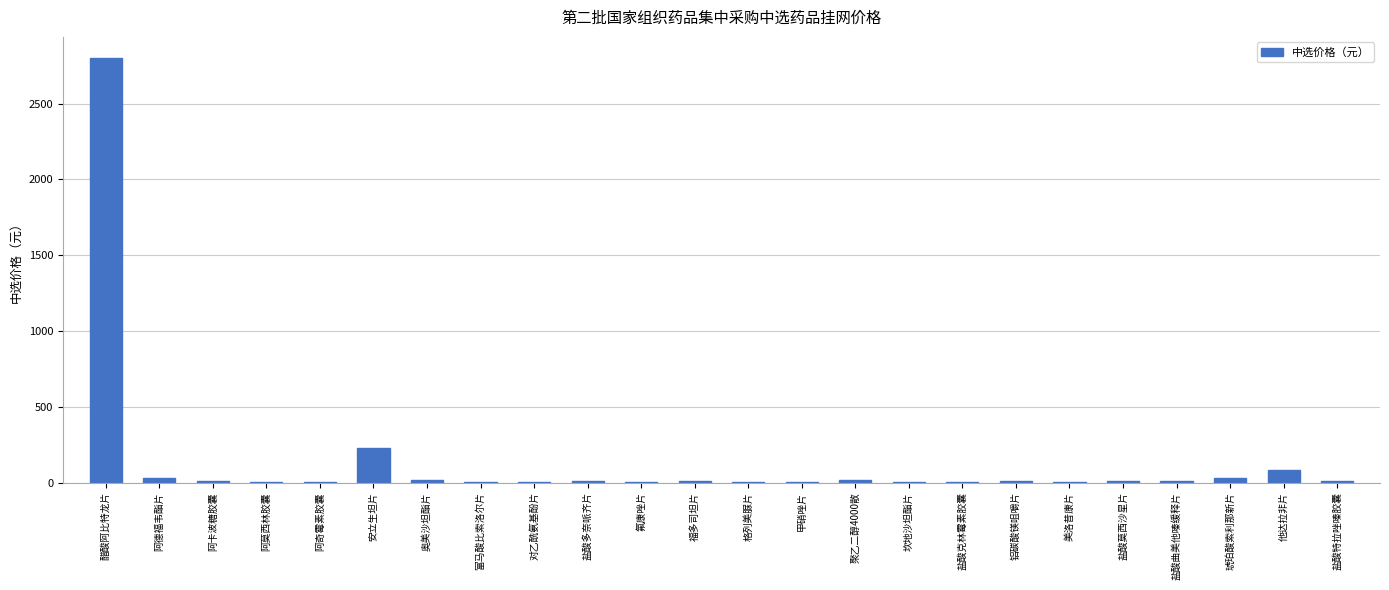

What is the average value?

137.9